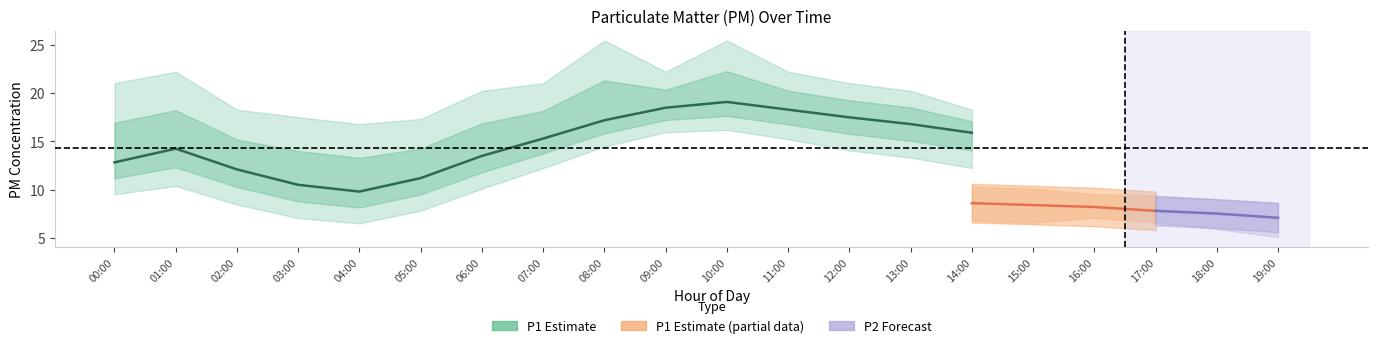

What position from the right is 19:00?

1